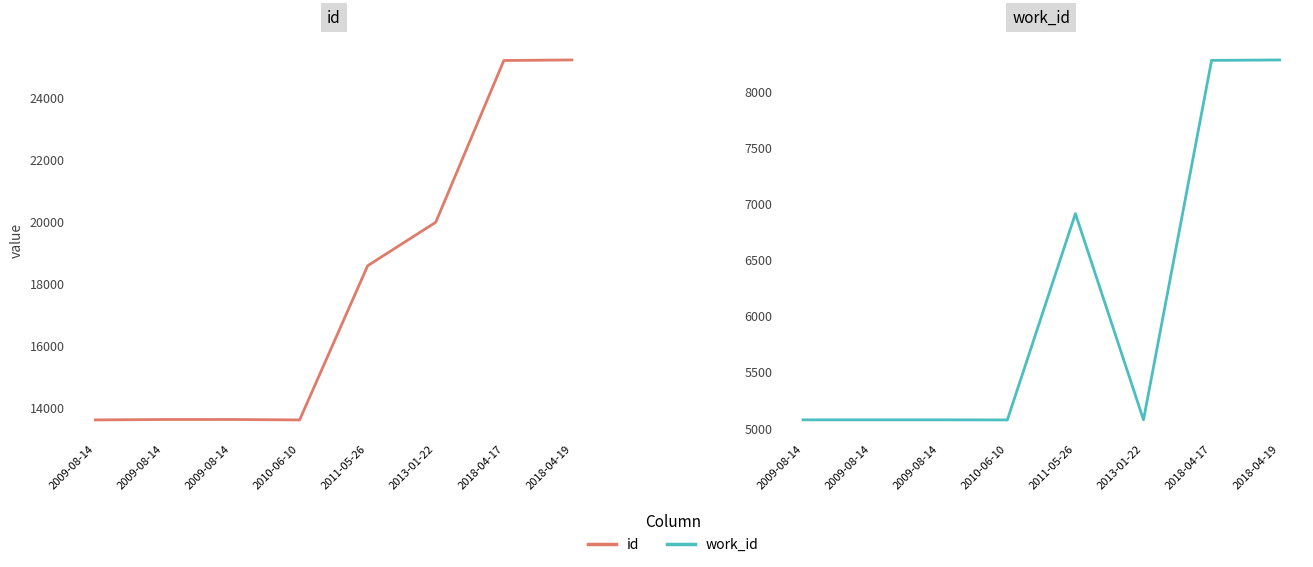

Rank the series by their average value, from highest to lowest.

id, work_id